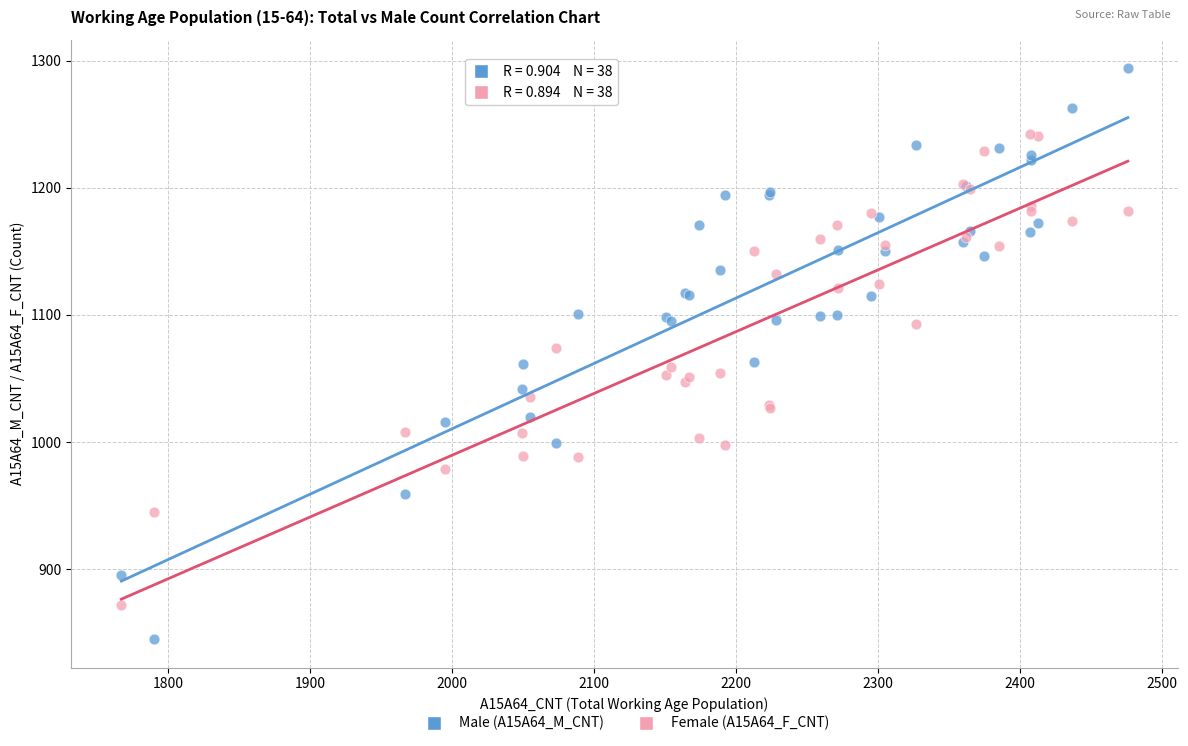

Which series has the widest spread of Y values?

Male (A15A64_M_CNT)